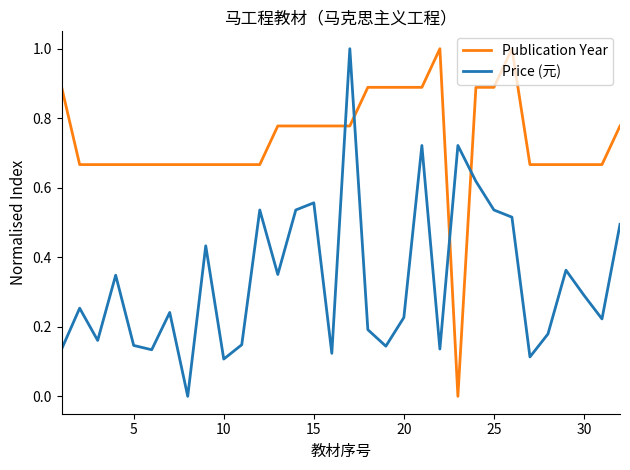

List the series in order of their overall mean, highest first.

Publication Year, Price (元)